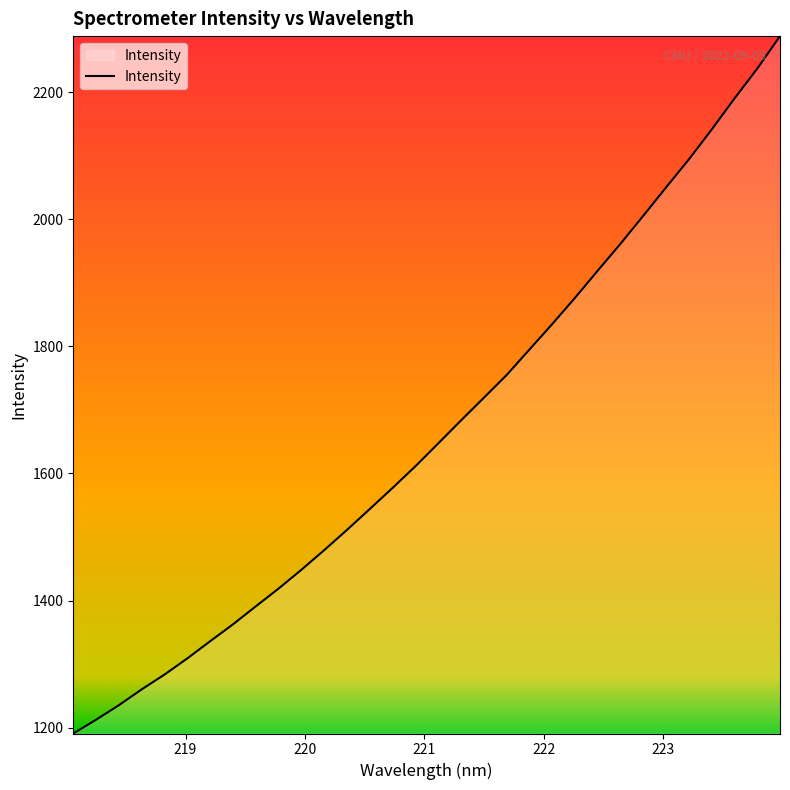

What is the minimum value shown in the chart?

1190.7